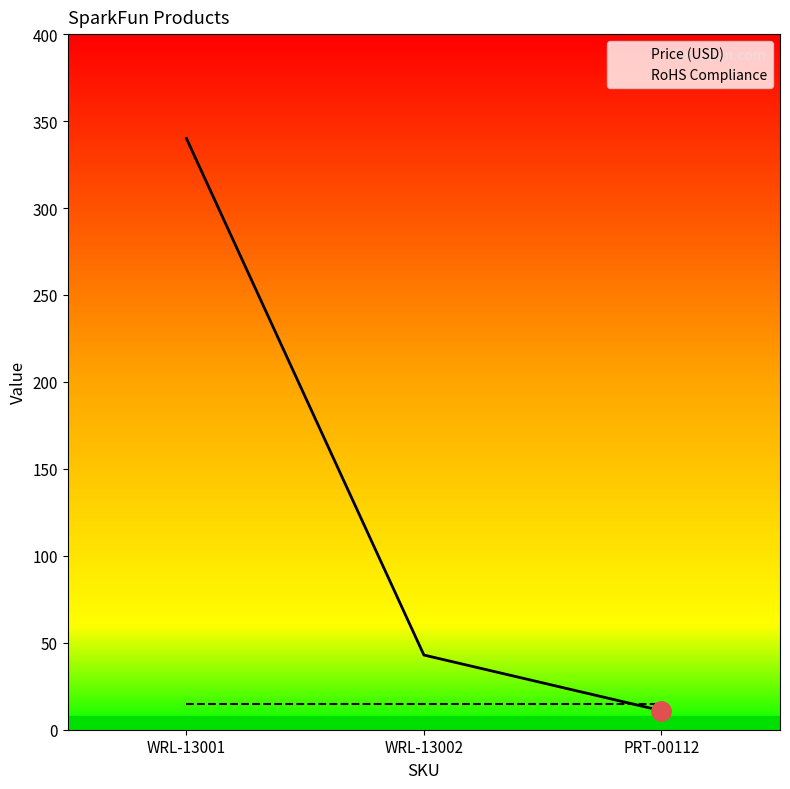

Is this an area chart (filled region under the line)?

No